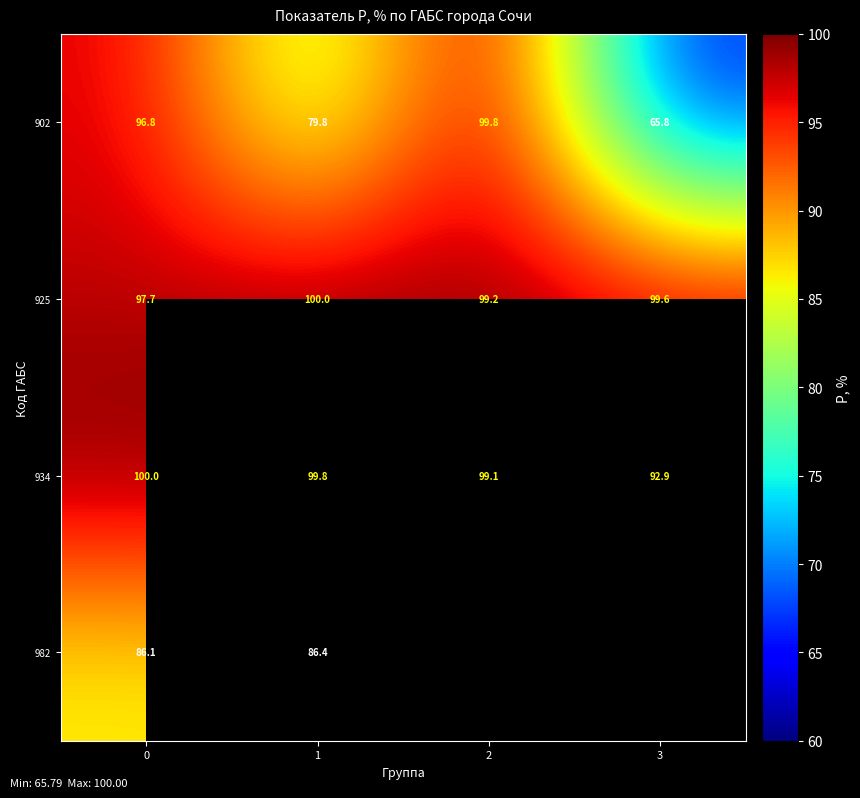

How many distinct data groups are displayed?

4